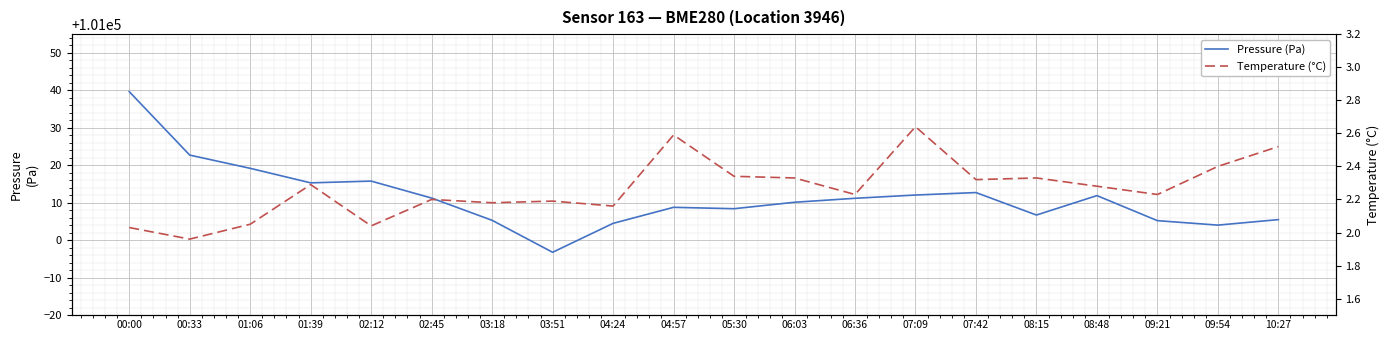

Is the value of Temperature (°C) at 08:48 greater than the value of Pressure (Pa) at 02:45?

No